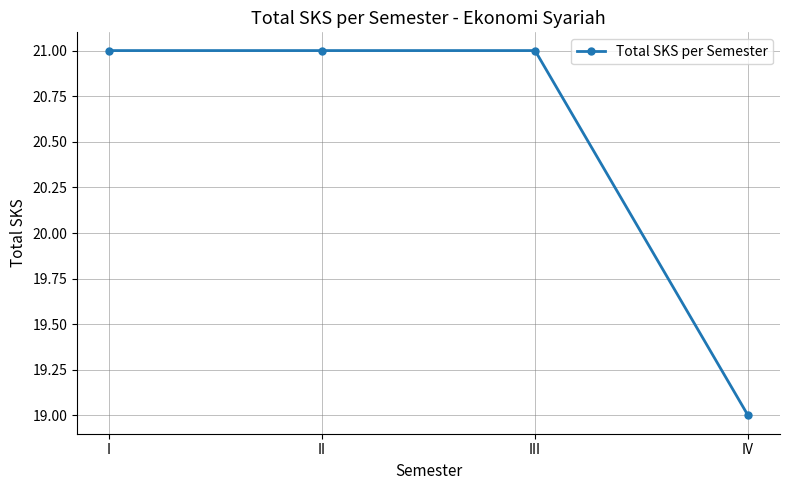

True or false: the data shows 21 at I.

True